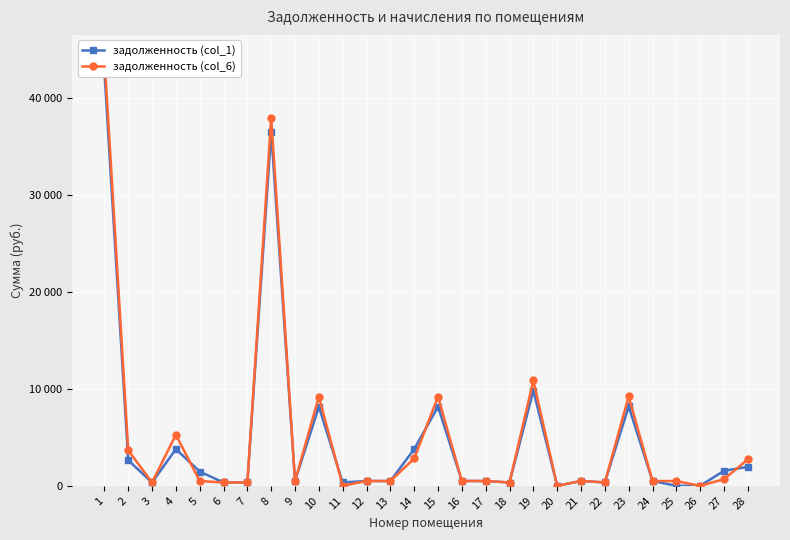

What are all the series names shown in the legend?

задолженность (col_1), задолженность (col_6)